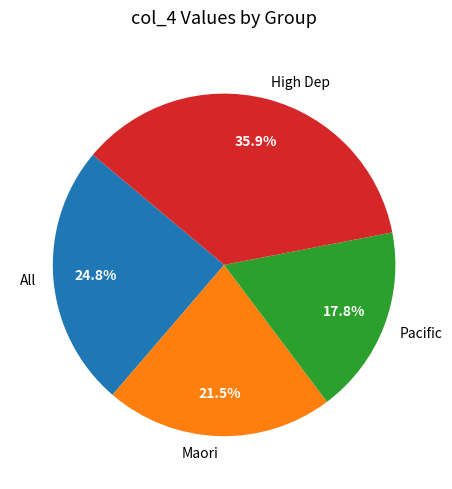

Between Pacific and All, which is larger?

All